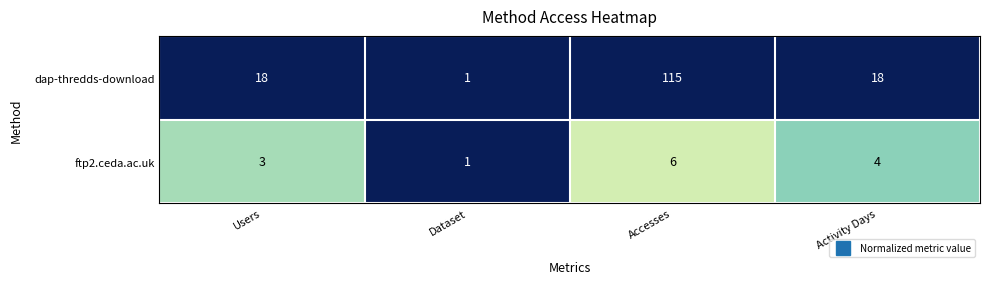

Which series has the widest spread of values?

dap-thredds-download